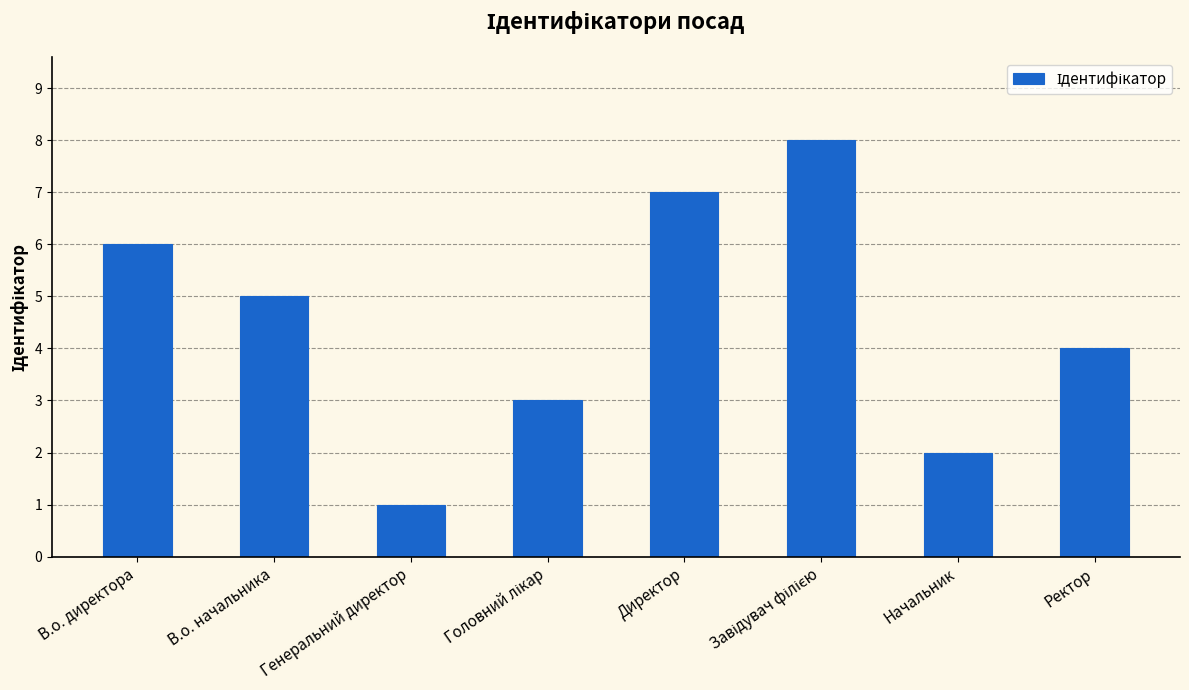

True or false: the data shows 2 at Генеральний директор.

False